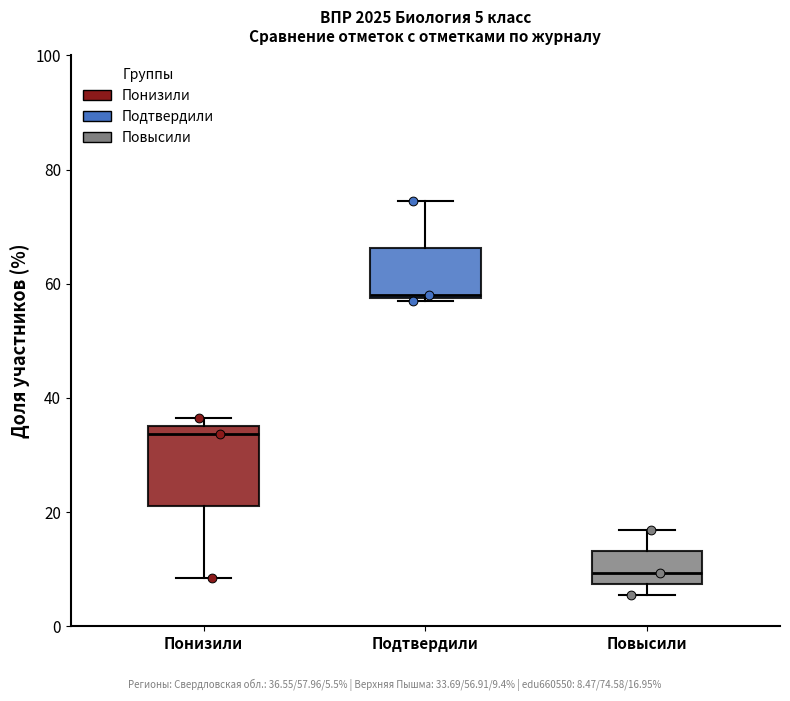

Which box is the tallest, from its lower edge to its upper edge?

Понизили